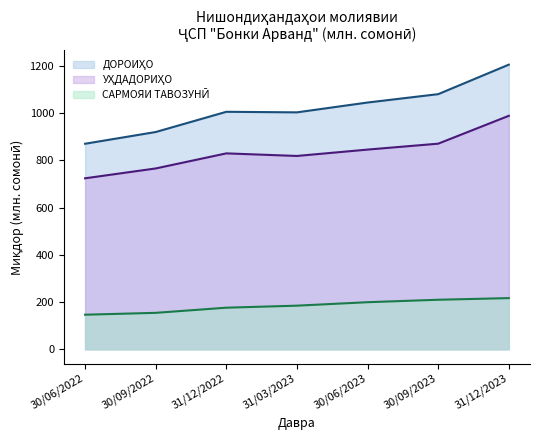

What is the difference between the maximum and minimum values in the ДОРОИҲО series?

334.9